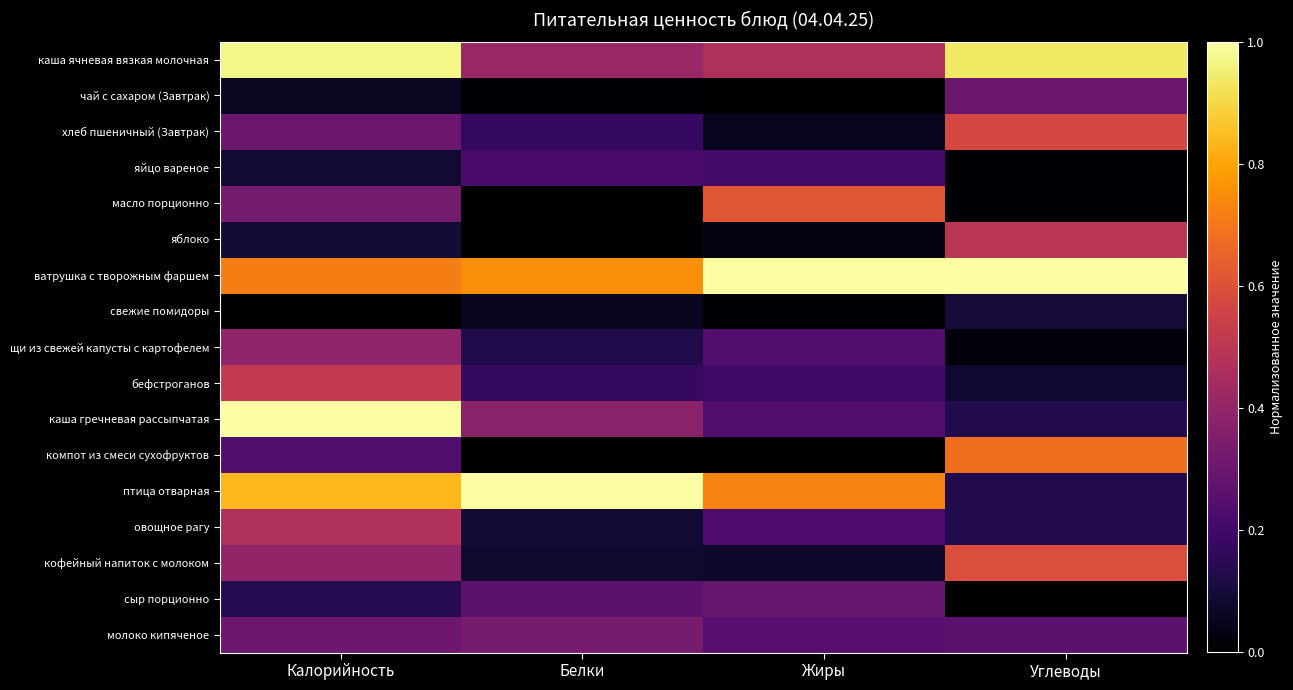

Reading left to right, transcribe all the data shown in this chart.

каша ячневая вязкая молочная: Калорийность=1.0	Белки=0.4	Жиры=0.5	Углеводы=0.9
чай с сахаром (Завтрак): Калорийность=0.1	Белки=0.0	Жиры=0.0	Углеводы=0.3
хлеб пшеничный (Завтрак): Калорийность=0.3	Белки=0.2	Жиры=0.1	Углеводы=0.6
яйцо вареное: Калорийность=0.1	Белки=0.2	Жиры=0.2	Углеводы=0.0
масло порционно: Калорийность=0.3	Белки=0.0	Жиры=0.6	Углеводы=0.0
яблоко: Калорийность=0.1	Белки=0.0	Жиры=0.0	Углеводы=0.5
ватрушка с творожным фаршем: Калорийность=0.7	Белки=0.8	Жиры=1.0	Углеводы=1.0
свежие помидоры: Калорийность=0.0	Белки=0.1	Жиры=0.0	Углеводы=0.1
щи из свежей капусты с картофелем: Калорийность=0.4	Белки=0.1	Жиры=0.2	Углеводы=0.0
бефстроганов: Калорийность=0.5	Белки=0.2	Жиры=0.2	Углеводы=0.1
каша гречневая рассыпчатая: Калорийность=1.0	Белки=0.4	Жиры=0.2	Углеводы=0.1
компот из смеси сухофруктов: Калорийность=0.2	Белки=0.0	Жиры=0.0	Углеводы=0.7
птица отварная: Калорийность=0.8	Белки=1.0	Жиры=0.7	Углеводы=0.1
овощное рагу: Калорийность=0.5	Белки=0.1	Жиры=0.2	Углеводы=0.1
кофейный напиток с молоком: Калорийность=0.4	Белки=0.1	Жиры=0.1	Углеводы=0.6
сыр порционно: Калорийность=0.1	Белки=0.3	Жиры=0.3	Углеводы=0.0
молоко кипяченое: Калорийность=0.3	Белки=0.3	Жиры=0.2	Углеводы=0.3